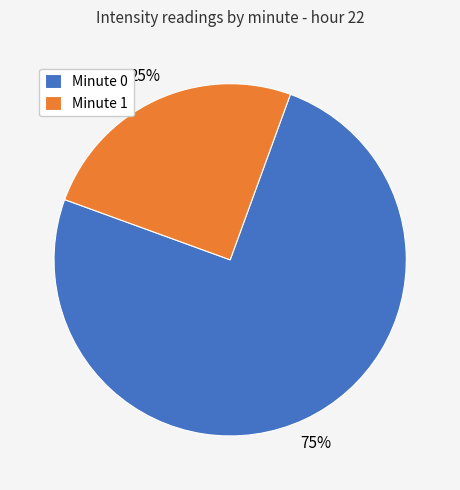

Is it true that Minute 1 is 25% of the pie?

True